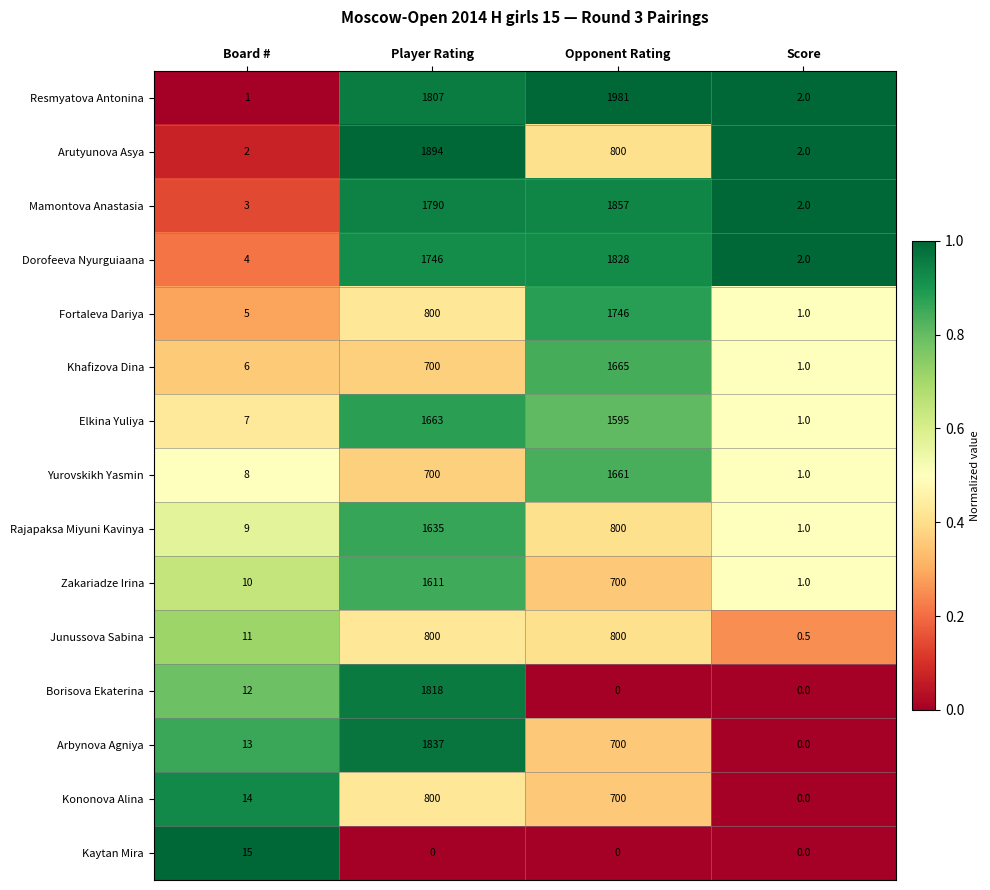

Which series changed the most between Board # and Opponent Rating?

Resmyatova Antonina